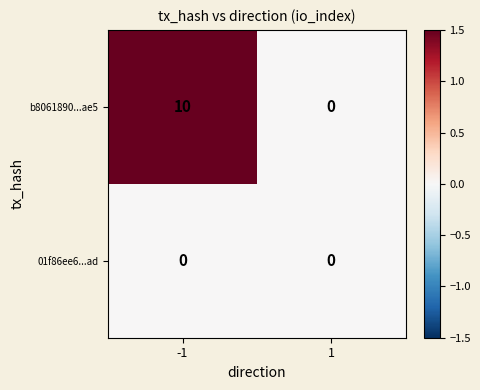

Rank the series by their maximum value, from lowest to highest.

01f86ee6...ad, b8061890...ae5